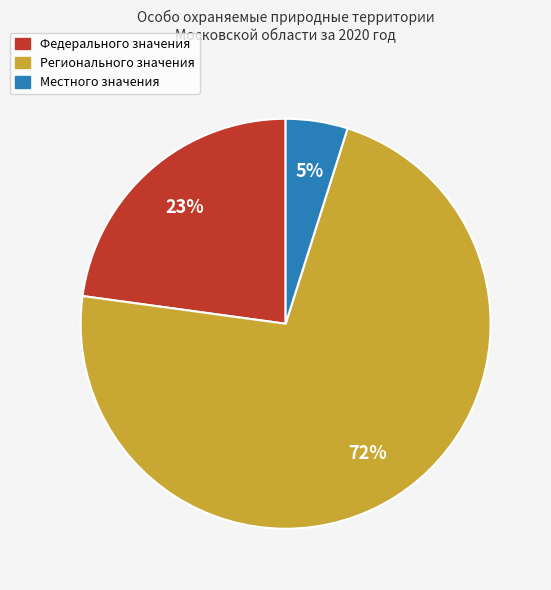

Which slice represents more than half of the pie?

Регионального значения